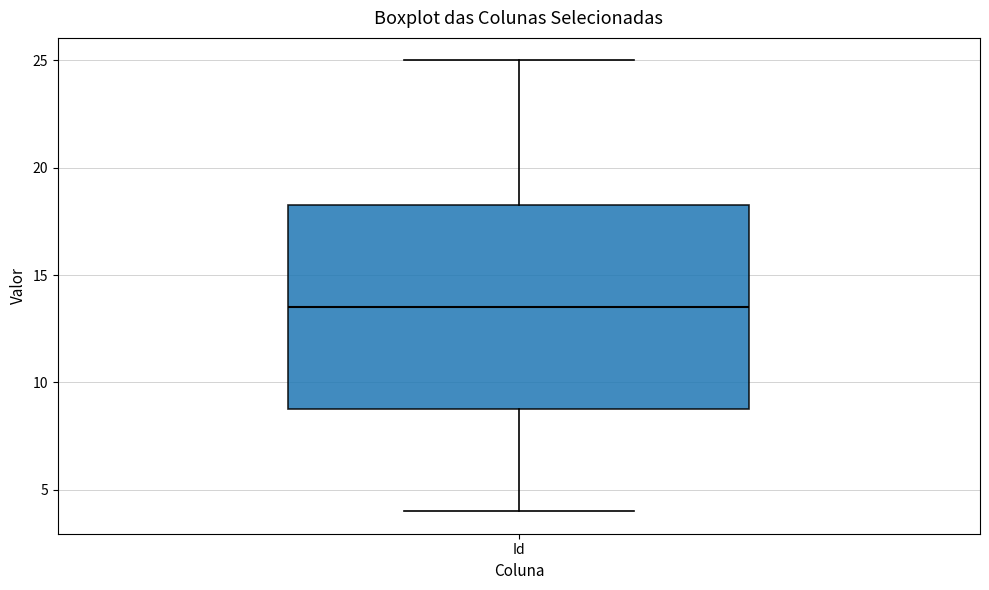

Transcribe this box plot: give where the median line is, the range the box spans, and where the two whiskers end, as read against the y-axis. The values are not printed on the chart, so give them approximately, as read against the axis.

median 13.5, box 9.0 to 18.5, whiskers 4.0 to 25.0